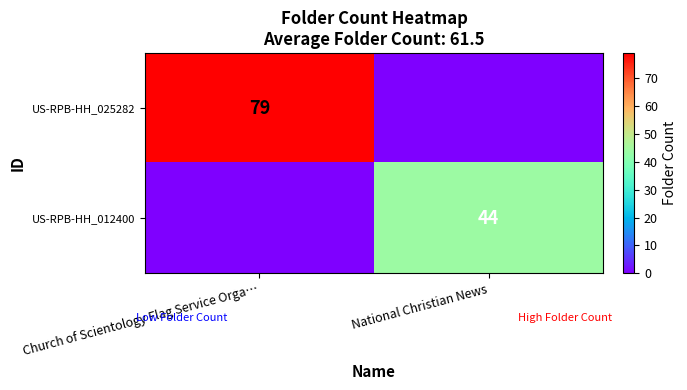

What is the total value across all series at Church of Scientology Flag Service Orga…?

79